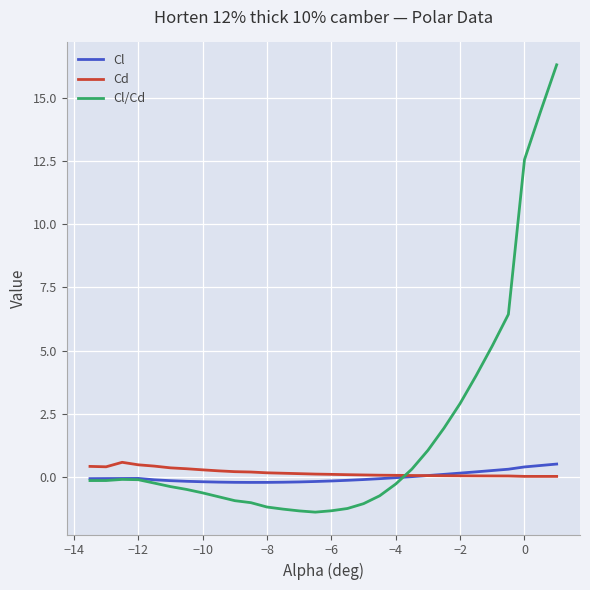

Which series has the widest spread of values?

Cl/Cd